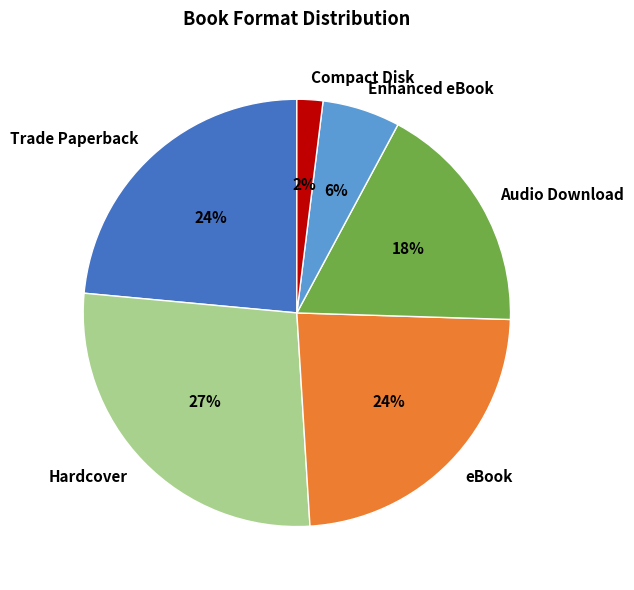

Does Hardcover account for over 50% of the chart?

No